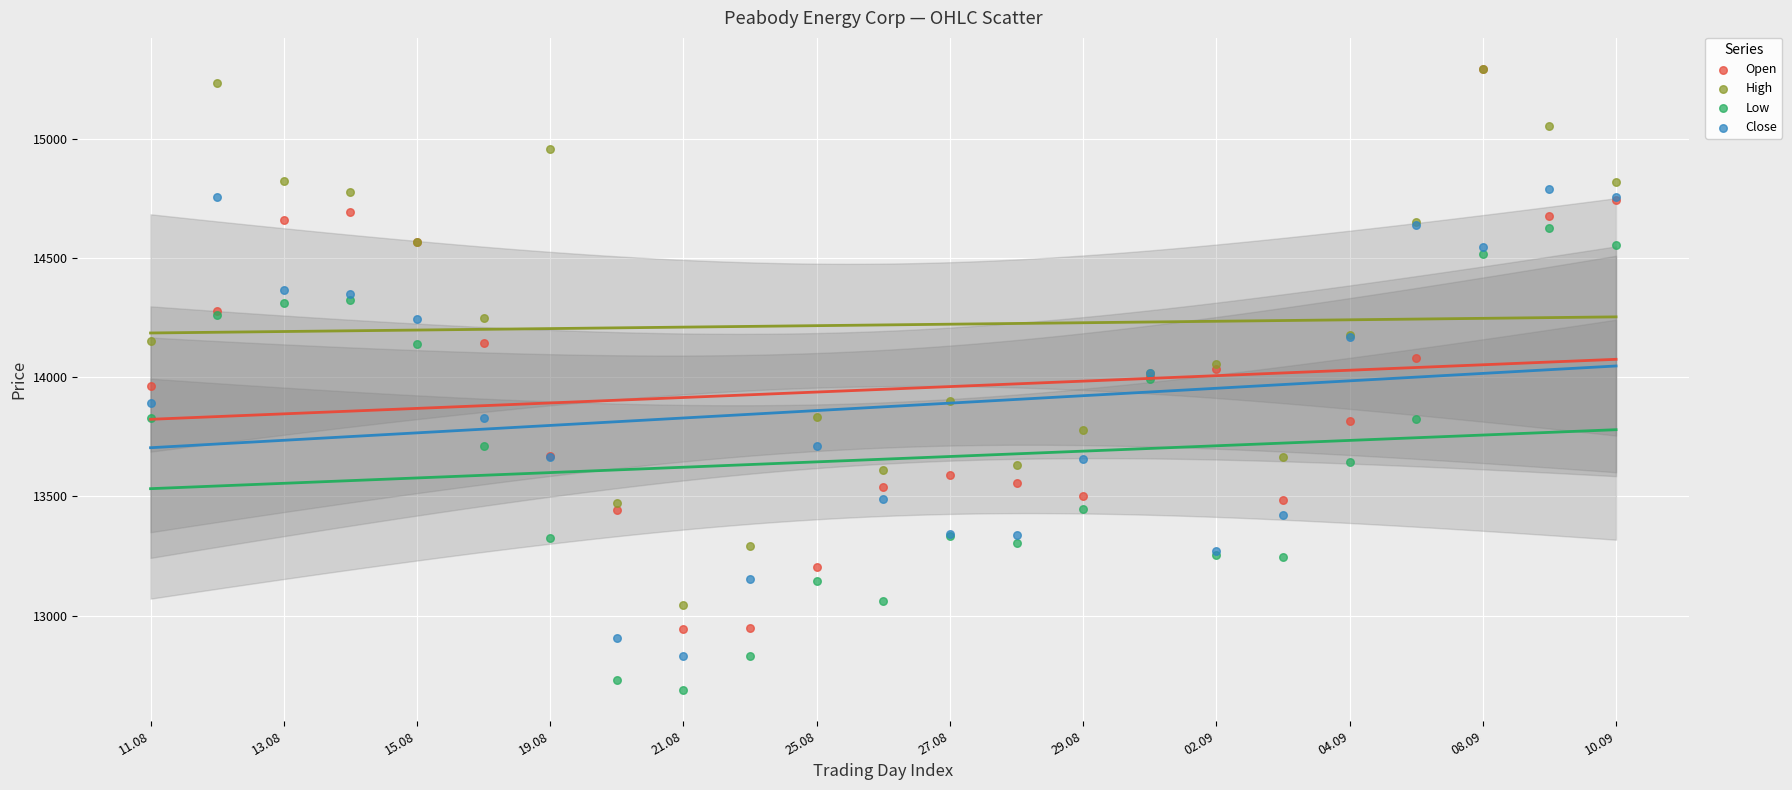

Which series has the widest spread of Y values?

Open